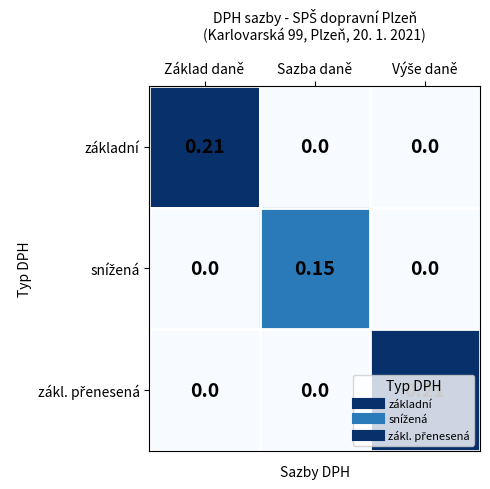

Between Základ daně and Sazba daně, which series saw the biggest shift?

základní